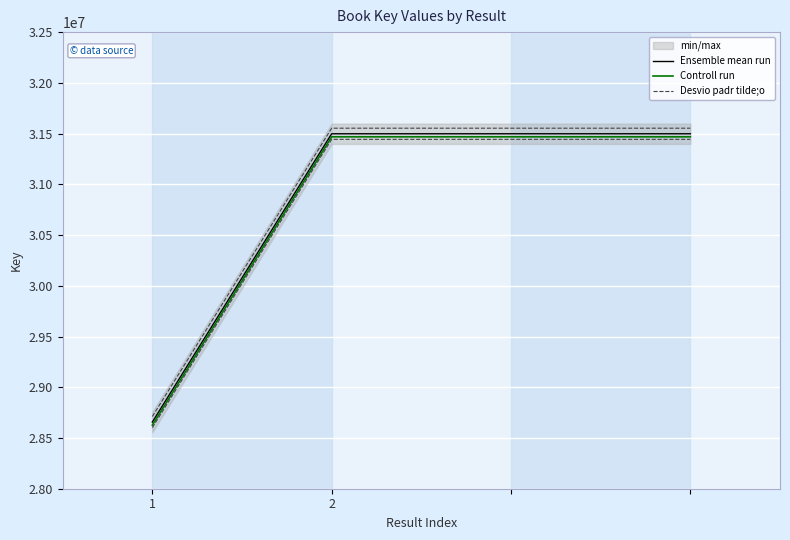

Reading left to right, what are all the values shown in this chart?

Ensemble mean run: 28656817	31498091	31498091	31498091
Controll run: 28626817	31468091	31468091	31468091
Desvio padr tilde;o: 28711817	31553091	31553091	31553091